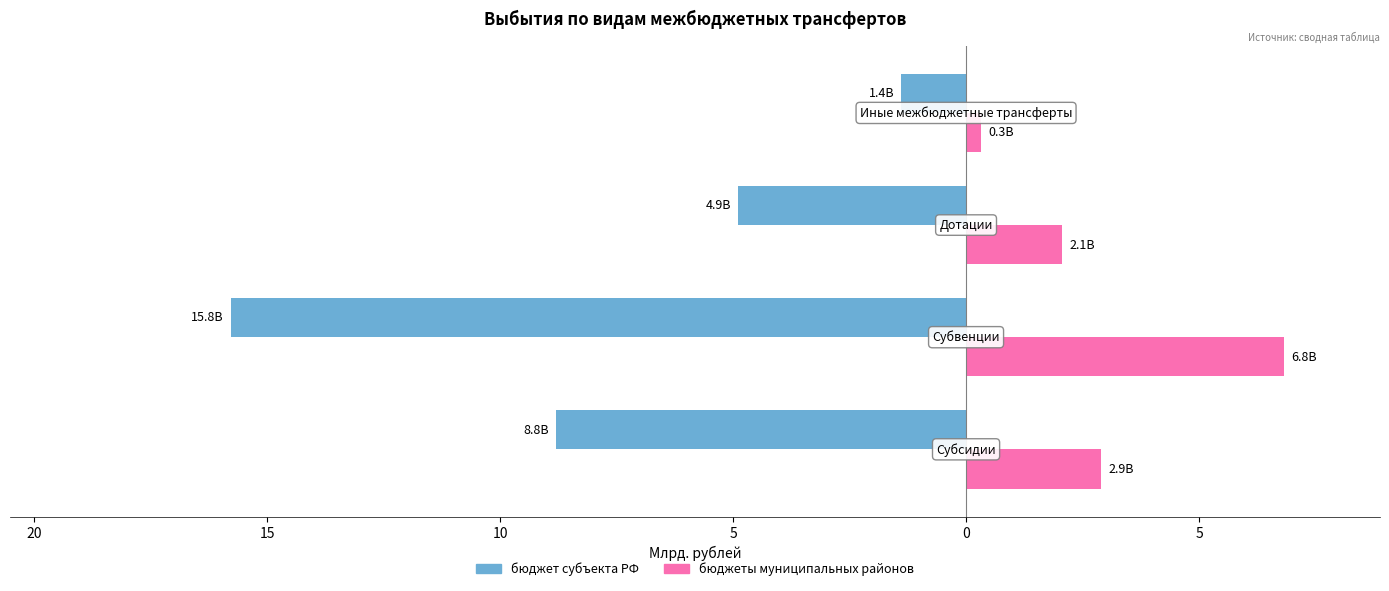

What are all the series names shown in the legend?

бюджет субъекта РФ, бюджеты муниципальных районов